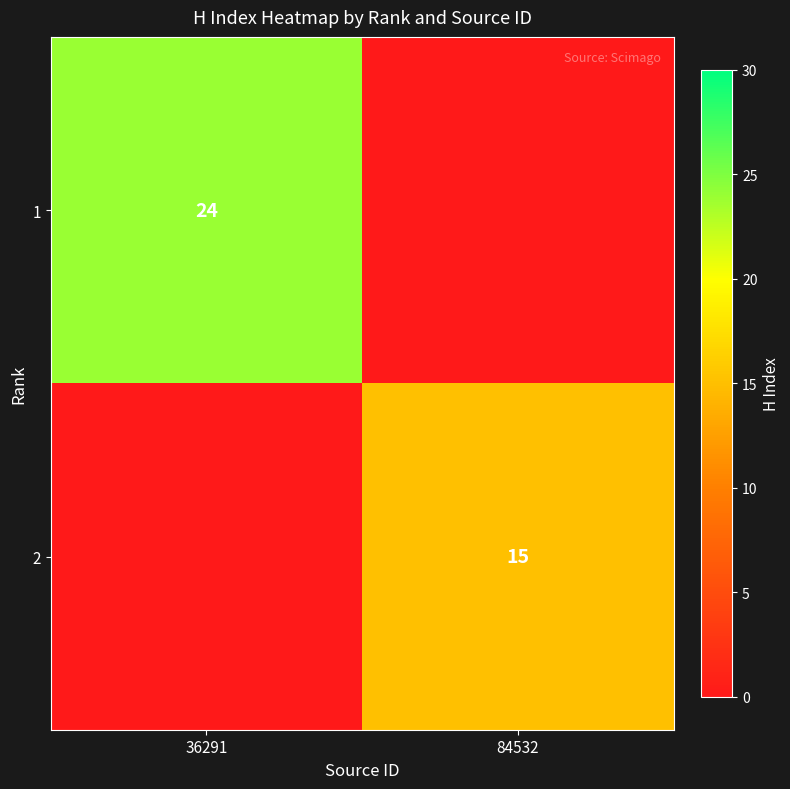

True or false: 2 has a value of 6 at 84532.

False